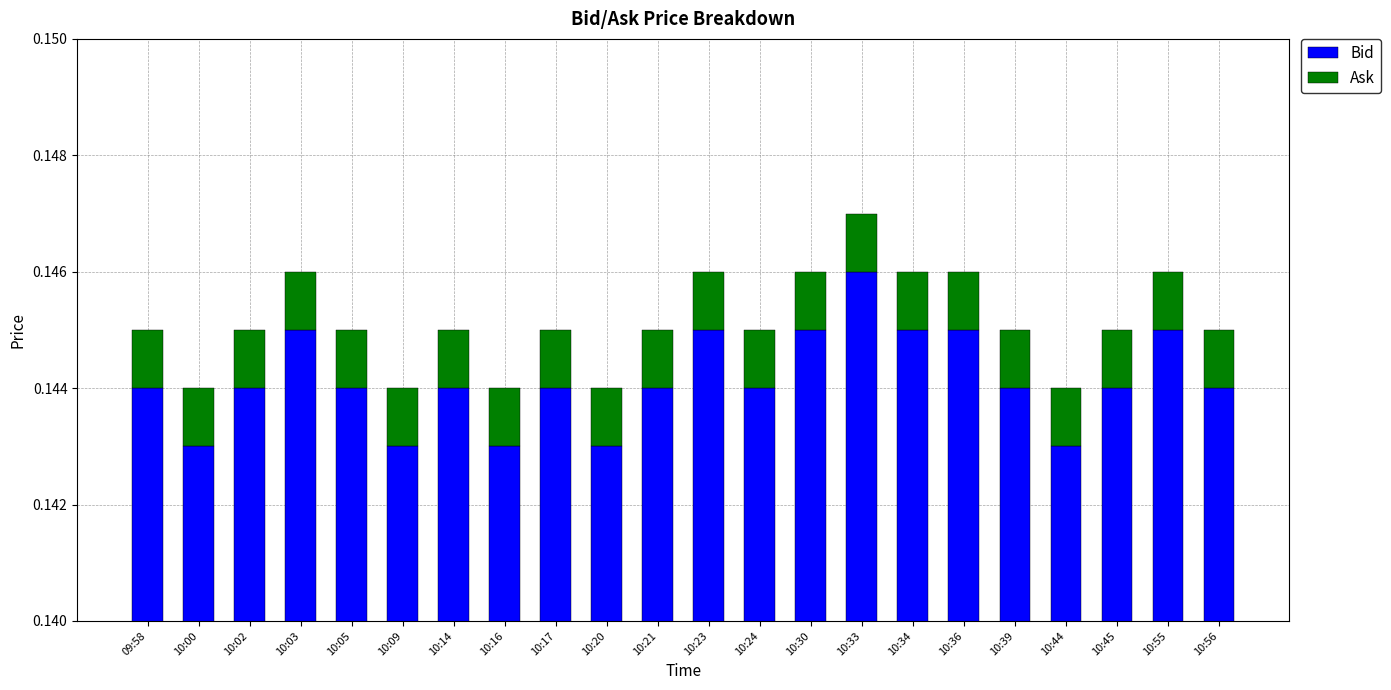

What is the lowest value of the Bid series?

0.1